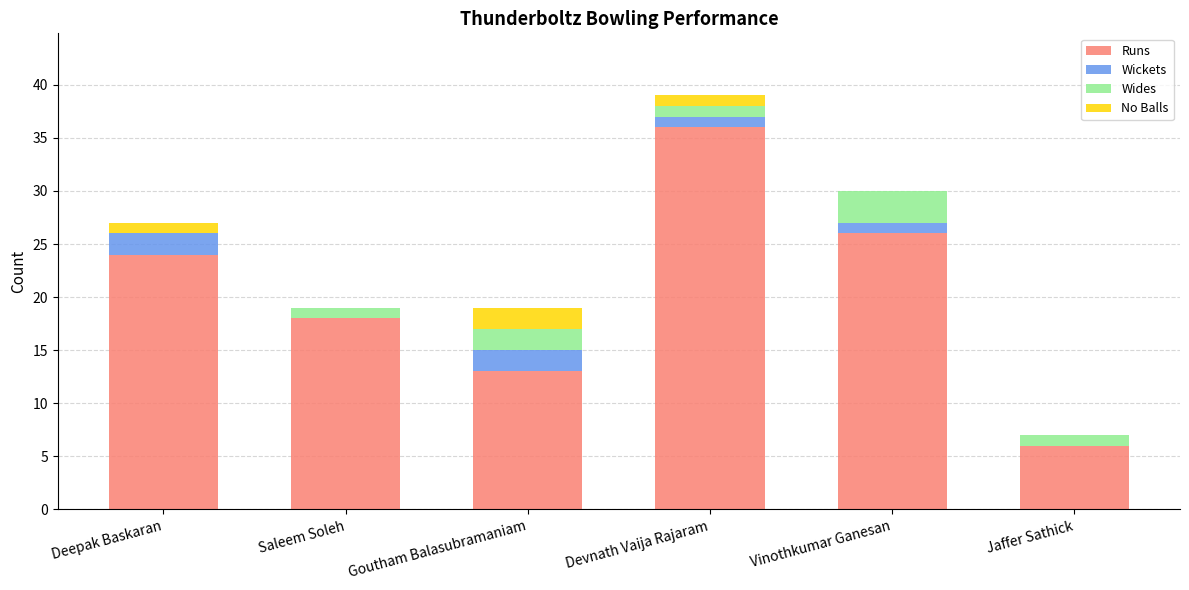

Does the chart contain stacked bars?

Yes